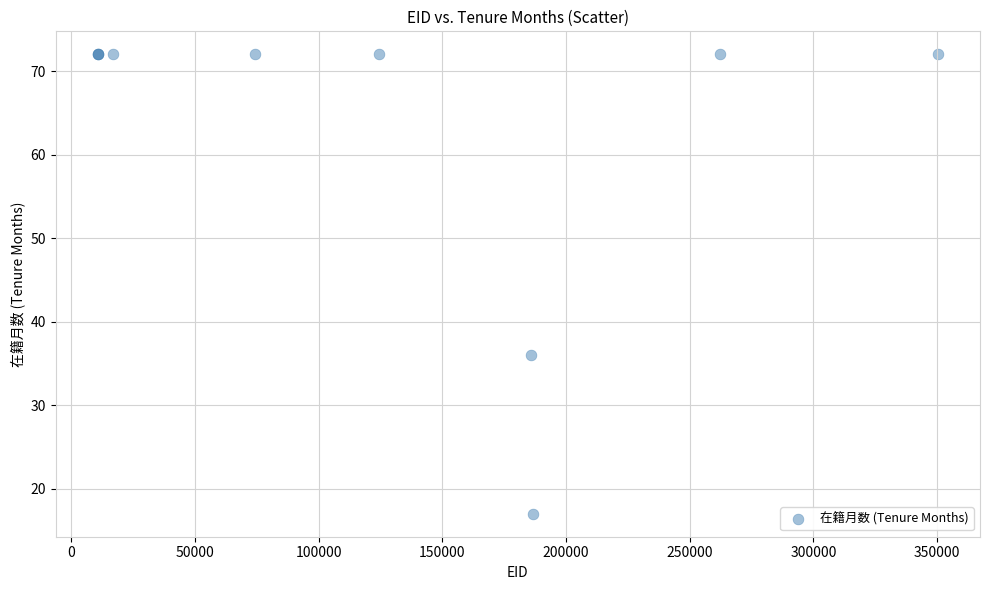

What Y value in the scatter plot is closest to 44?

36